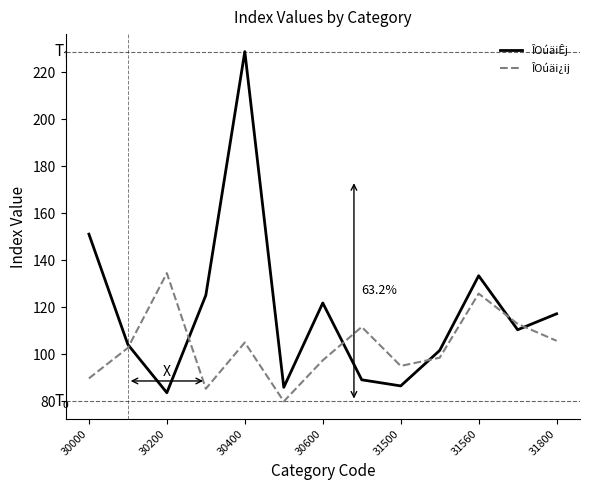

Rank the series by their maximum value, from highest to lowest.

ÎOúäiÊj, ÎOúäi¿ij